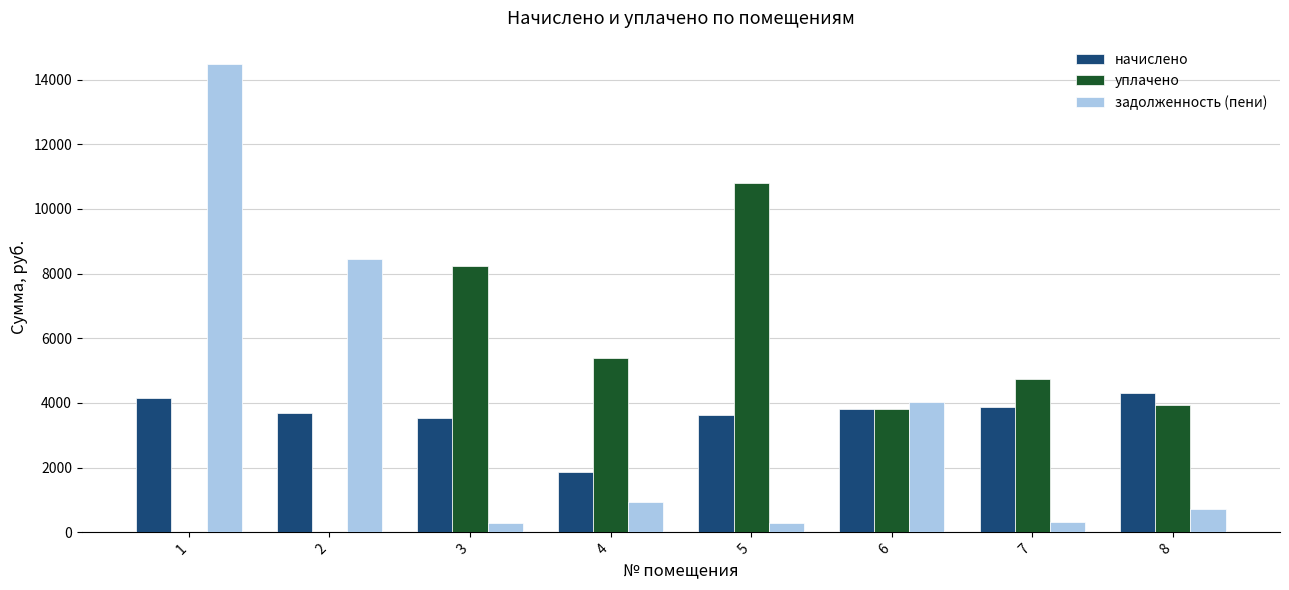

Which series changed the most between 5 and 7?

уплачено